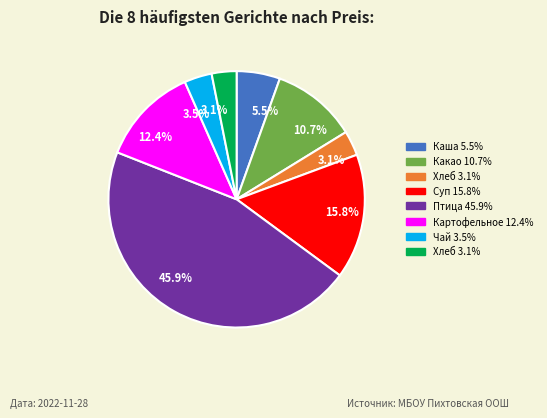

Does any single category account for the majority?

No